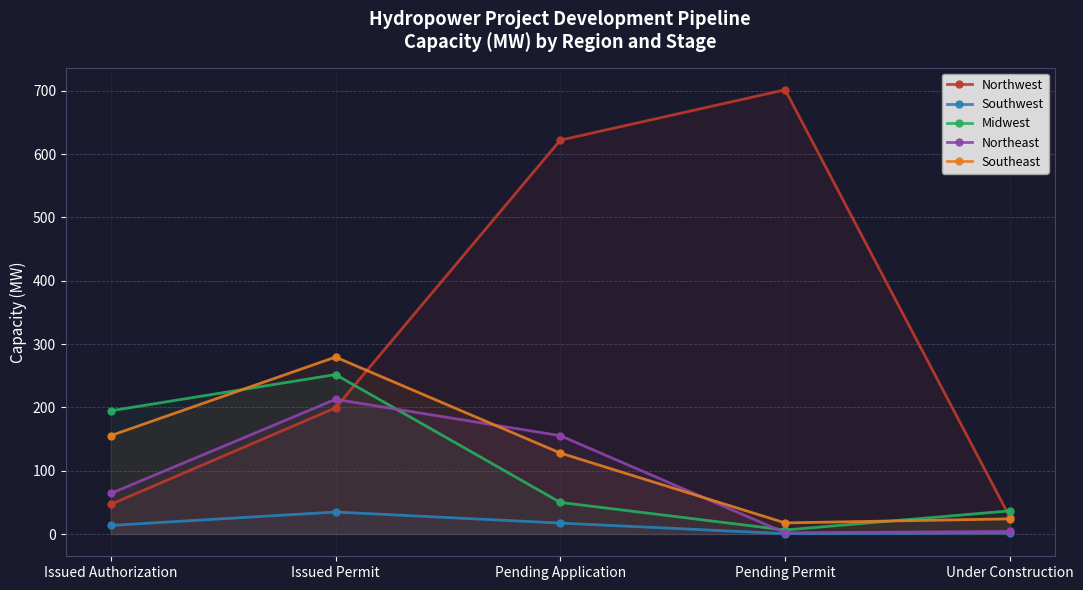

At which category does Midwest reach its first local peak?

Issued Permit